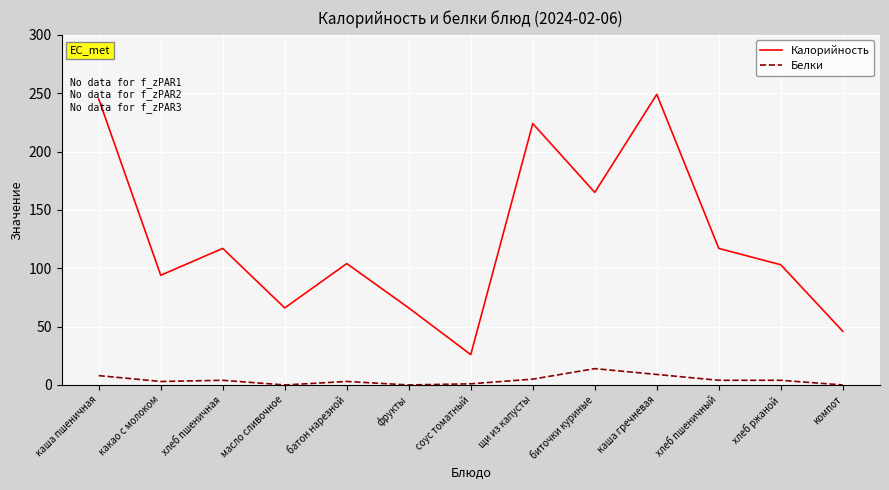

What is the sum of the Калорийность values at компот and хлеб пшеничный?

163